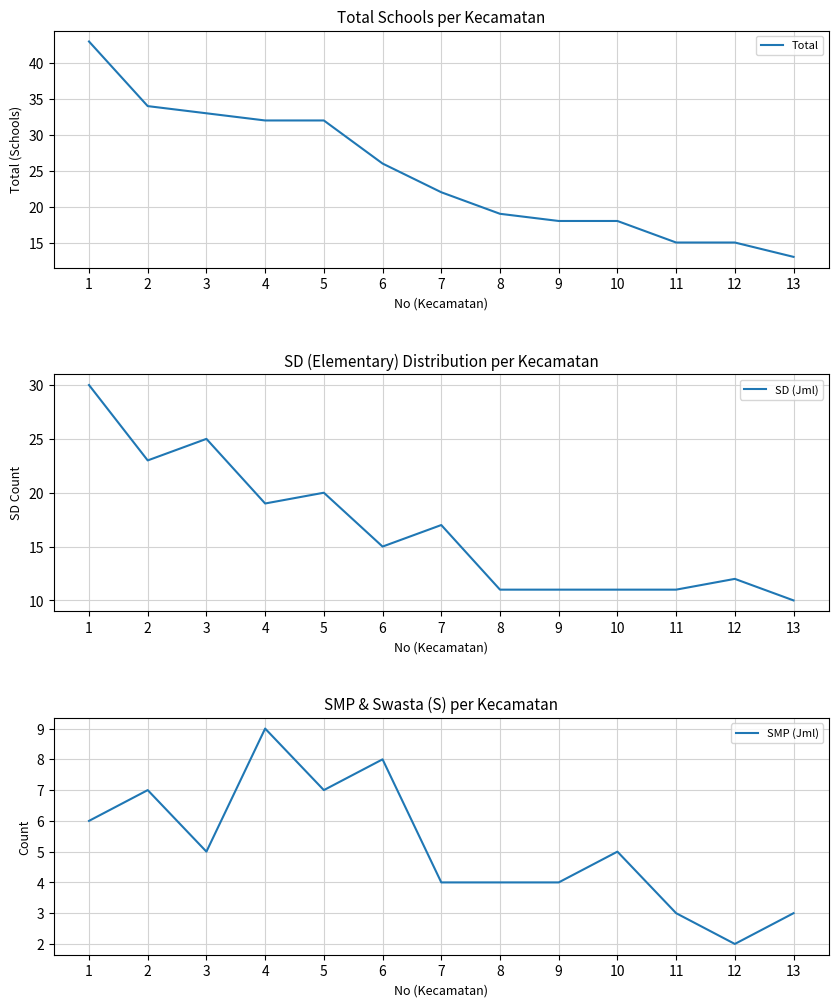

True or false: SD (Jml) has more than 2 points higher than both neighbors.

True